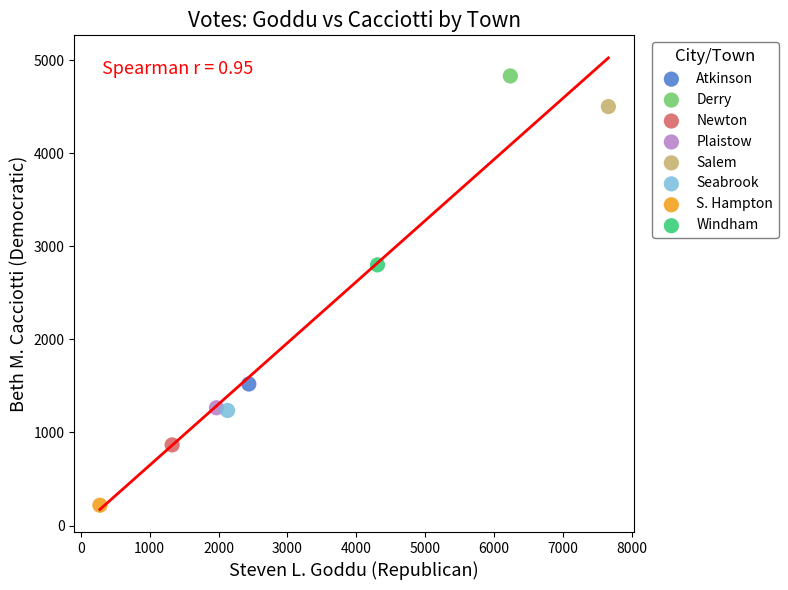

Which series reaches the maximum Y coordinate?

Derry